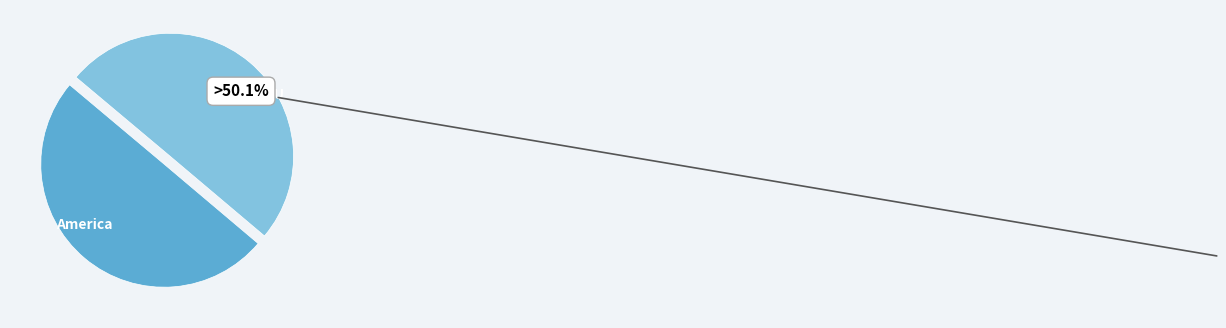

The America slice represents 50% of the pie. True or false?

True